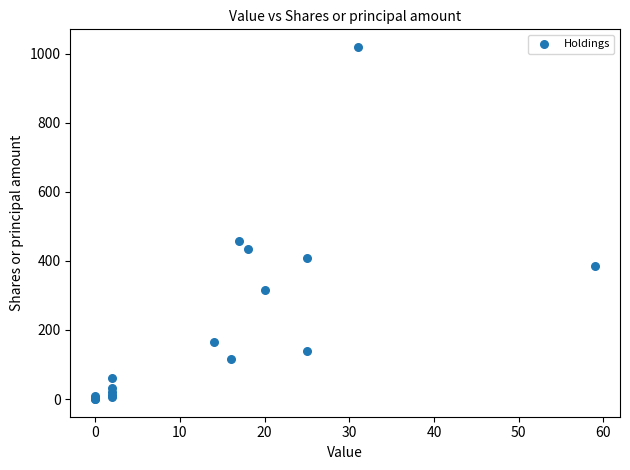

What Y value in the scatter plot is closest to 509?

458